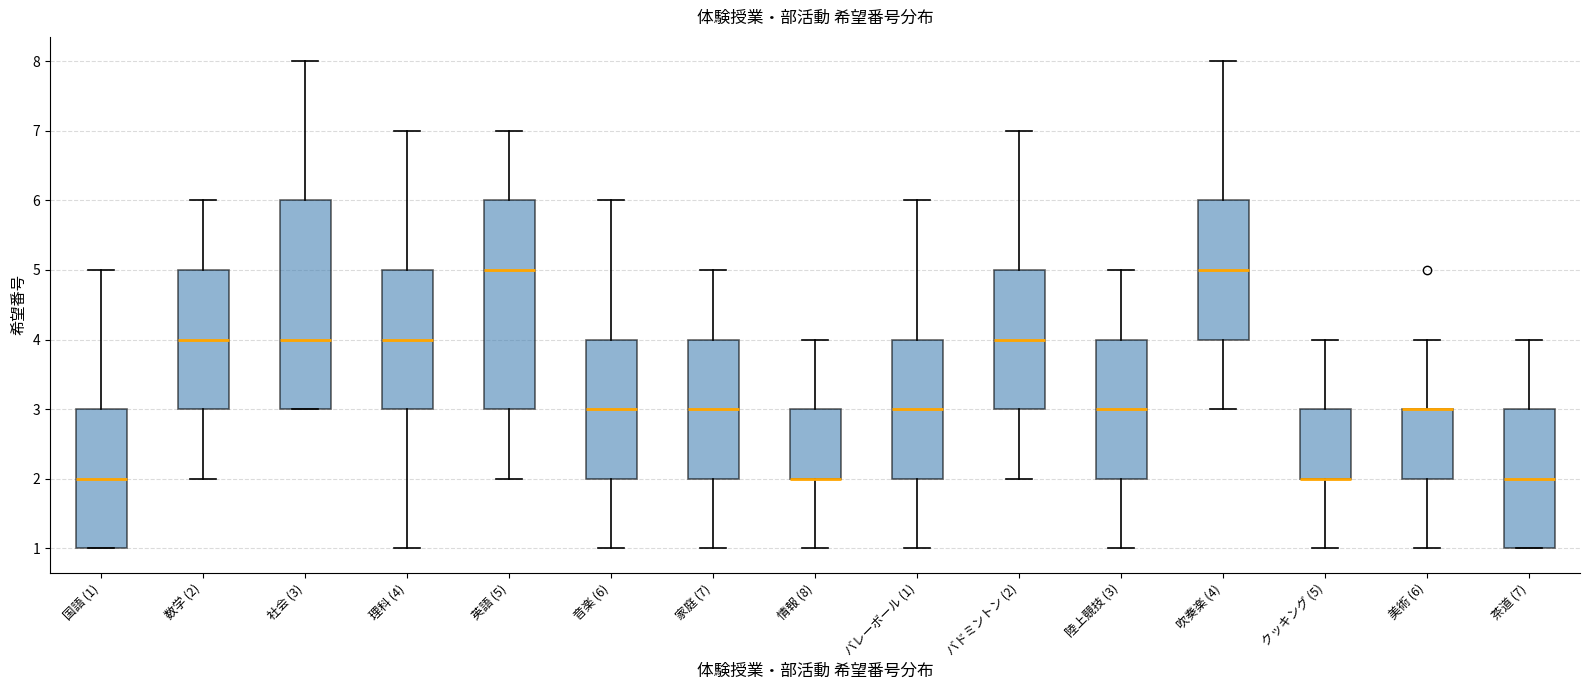

Reading left to right, transcribe this box plot: for each box, give where its median line is, the range the box spans, and where its two whiskers end, as read against the y-axis. The values are not printed on the chart, so give them approximately, as read against the axis.

国語 (1): median 2, box 1 to 3, whiskers 1 to 5
数学 (2): median 4, box 3 to 5, whiskers 2 to 6
社会 (3): median 4, box 3 to 6, whiskers 3 to 8
理科 (4): median 4, box 3 to 5, whiskers 1 to 7
英語 (5): median 5, box 3 to 6, whiskers 2 to 7
音楽 (6): median 3, box 2 to 4, whiskers 1 to 6
家庭 (7): median 3, box 2 to 4, whiskers 1 to 5
情報 (8): median 2 (drawn on the box's lower edge), box 2 to 3, whiskers 1 to 4
バレーボール (1): median 3, box 2 to 4, whiskers 1 to 6
バドミントン (2): median 4, box 3 to 5, whiskers 2 to 7
陸上競技 (3): median 3, box 2 to 4, whiskers 1 to 5
吹奏楽 (4): median 5, box 4 to 6, whiskers 3 to 8
クッキング (5): median 2 (drawn on the box's lower edge), box 2 to 3, whiskers 1 to 4
美術 (6): median 3 (drawn on the box's upper edge), box 2 to 3, whiskers 1 to 4
茶道 (7): median 2, box 1 to 3, whiskers 1 to 4